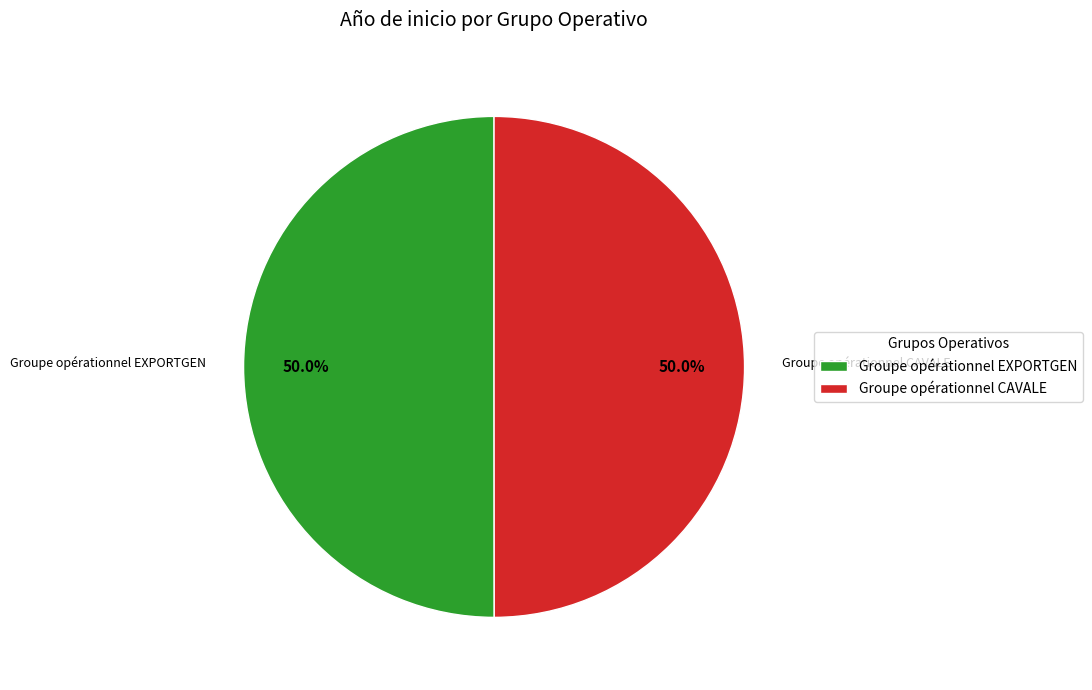

Combined, do Groupe opérationnel CAVALE and Groupe opérationnel EXPORTGEN account for over 50%?

Yes